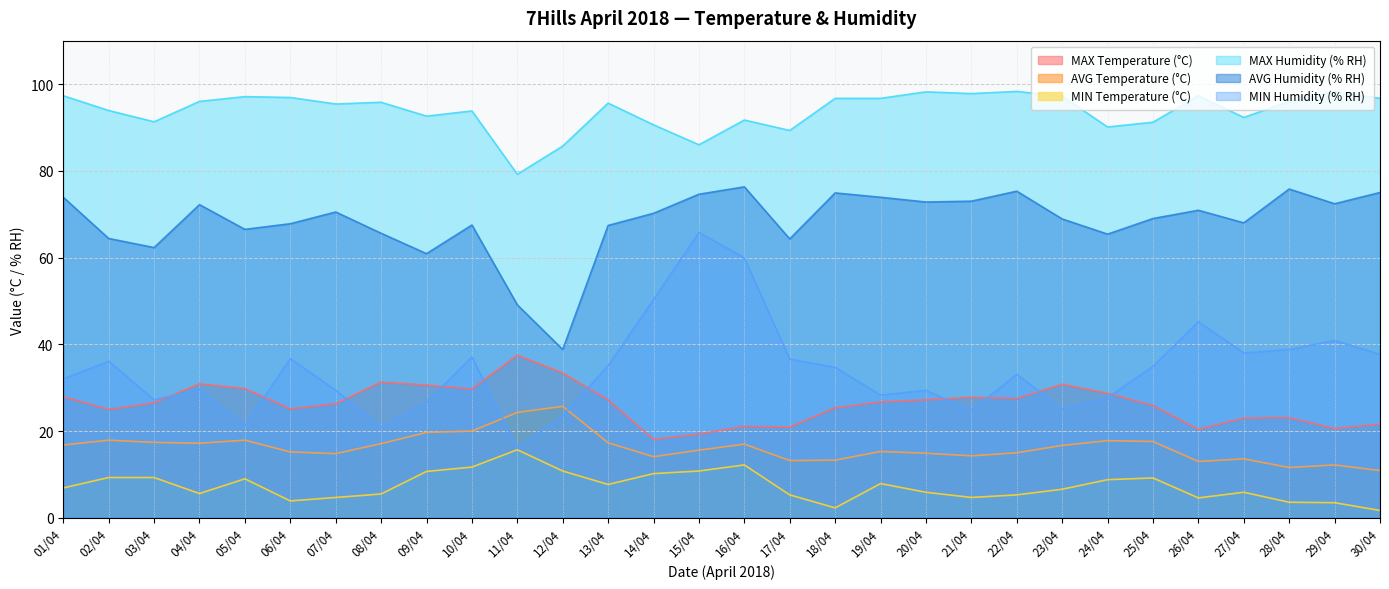

What is the label of the 24th point from the right?

07/04